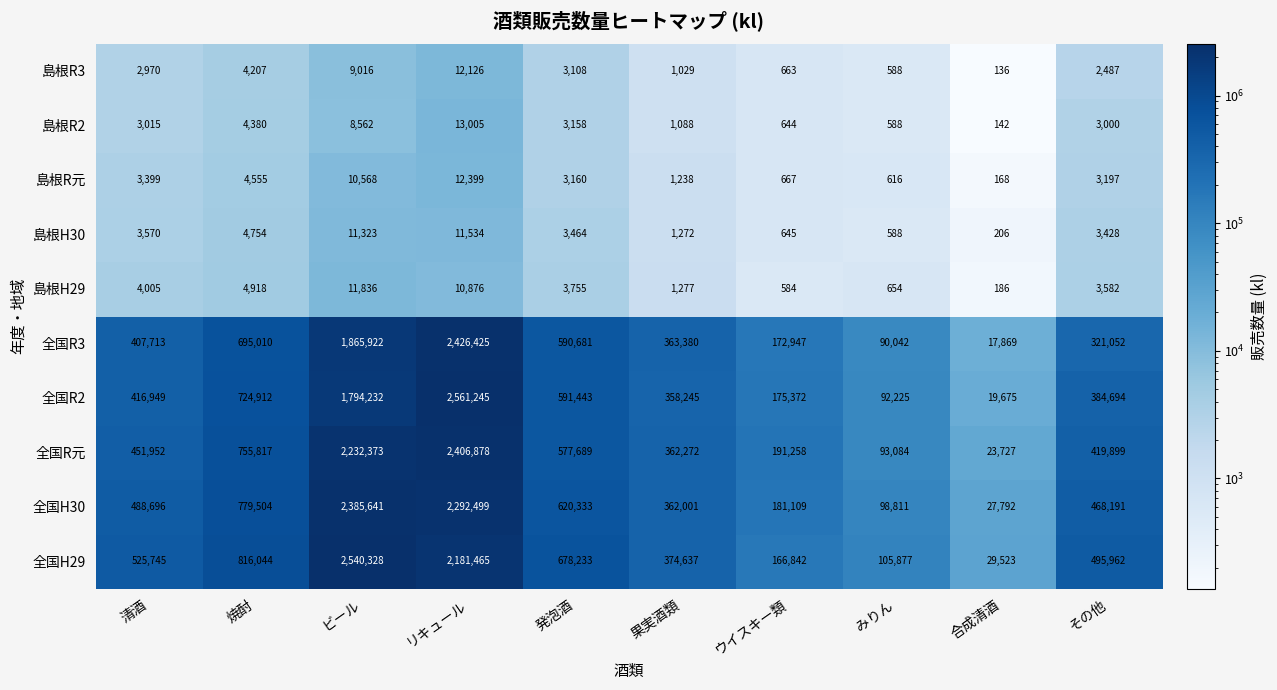

At which label is 島根R3 closest to 6131?

焼酎